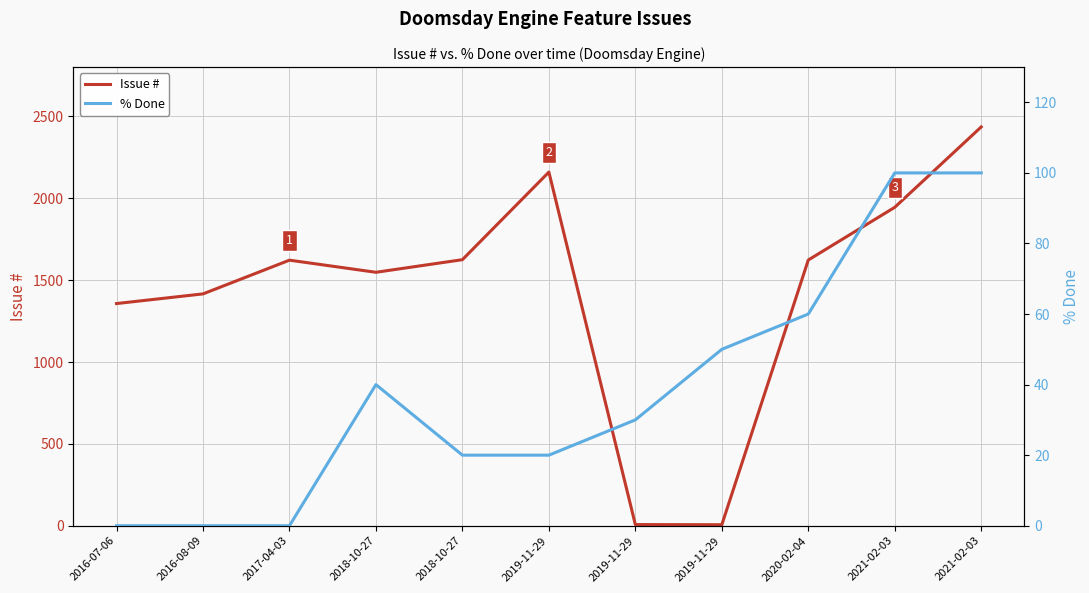

Which series ends up on top after the final intersection of Issue # and % Done?

Issue #